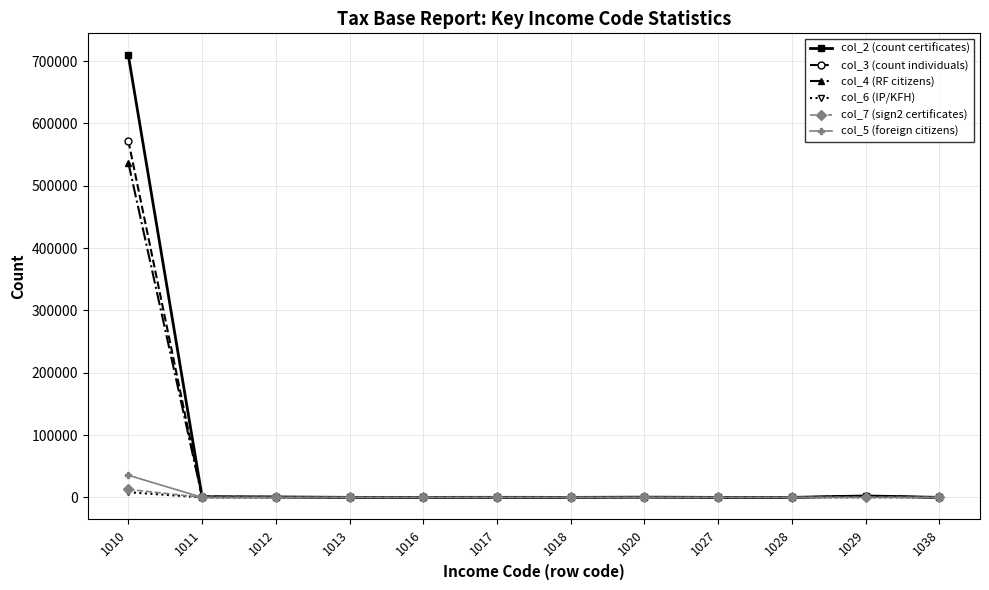

Which label corresponds to the largest value in the chart?

1010